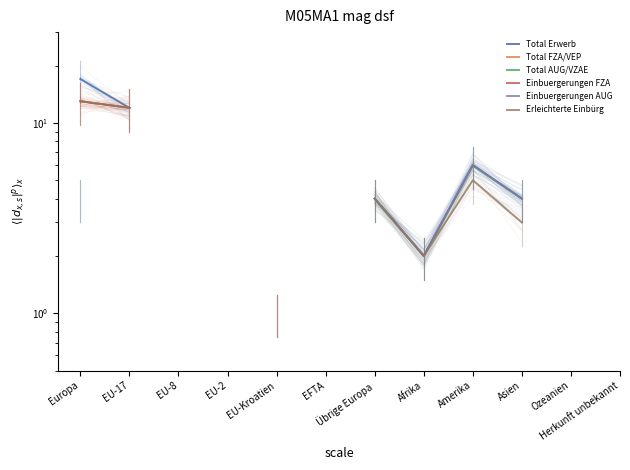

What is the difference between the maximum and minimum values in the Total FZA/VEP series?

12.0